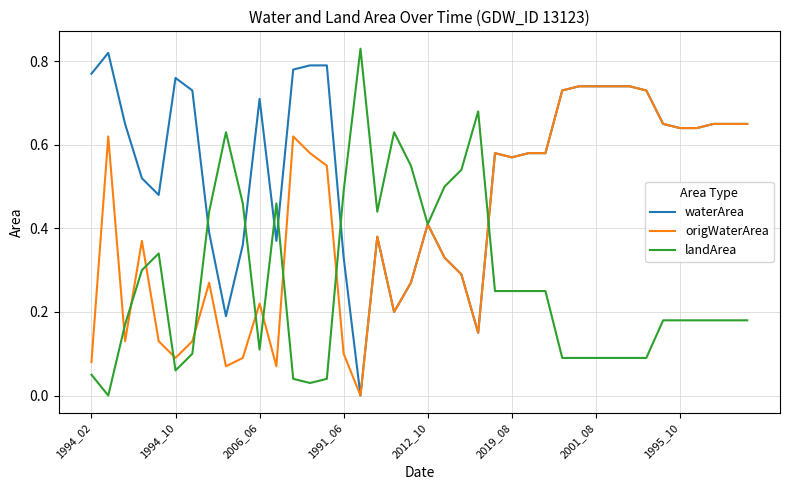

Rank the series by their average value, from highest to lowest.

waterArea, origWaterArea, landArea